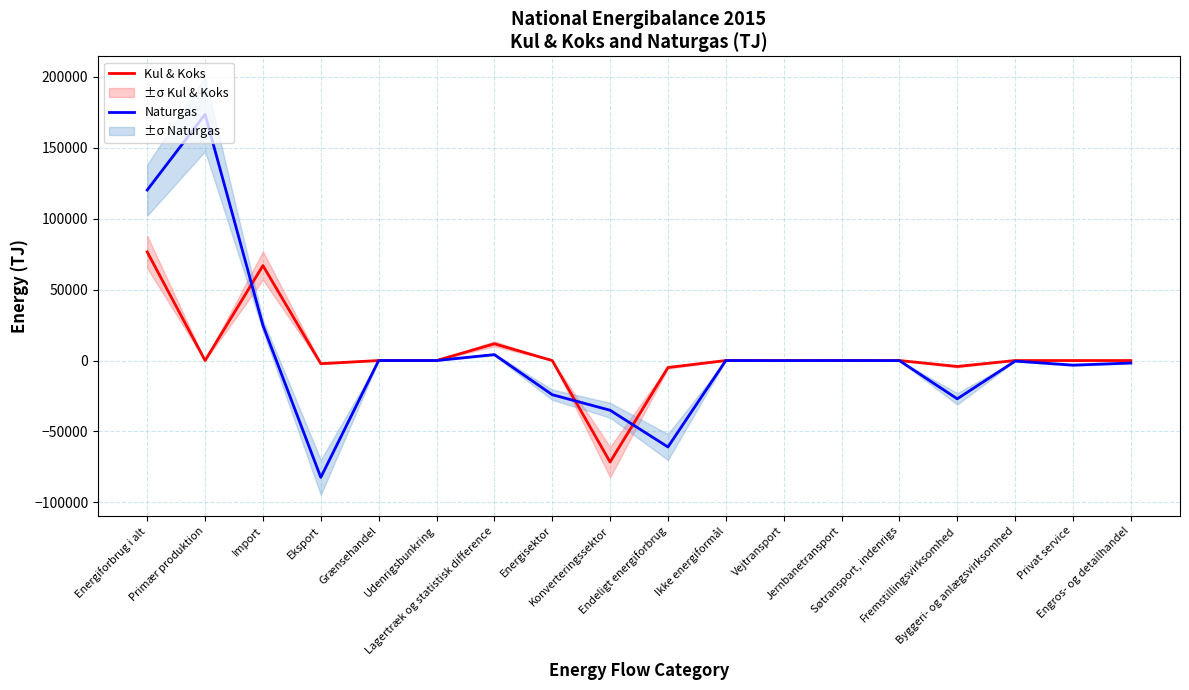

Is it true that Naturgas equals -893 at Privat service?

False